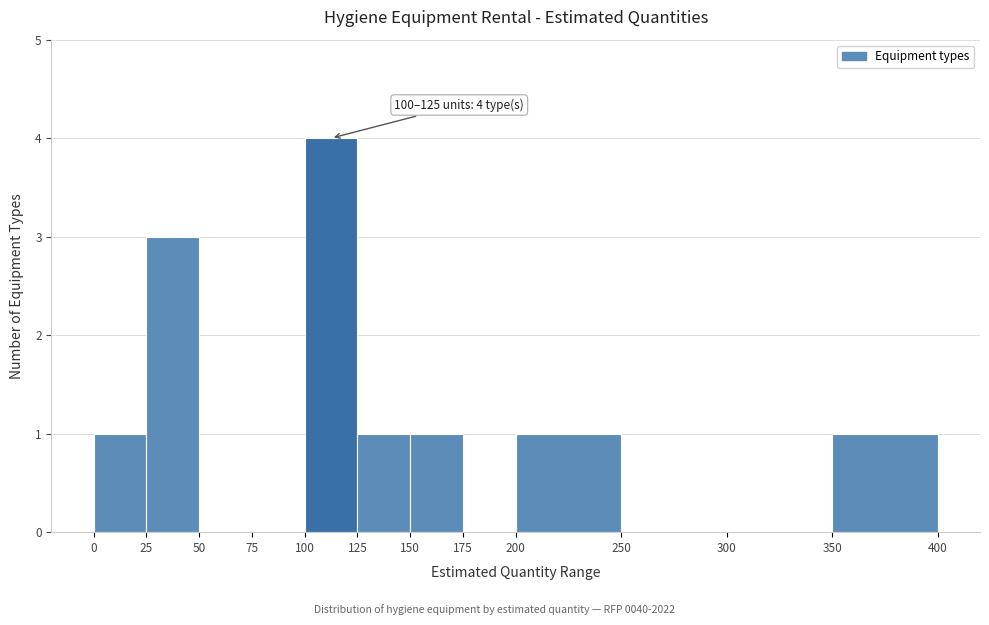

Which range on the x-axis has the tallest bar?

100 to 125